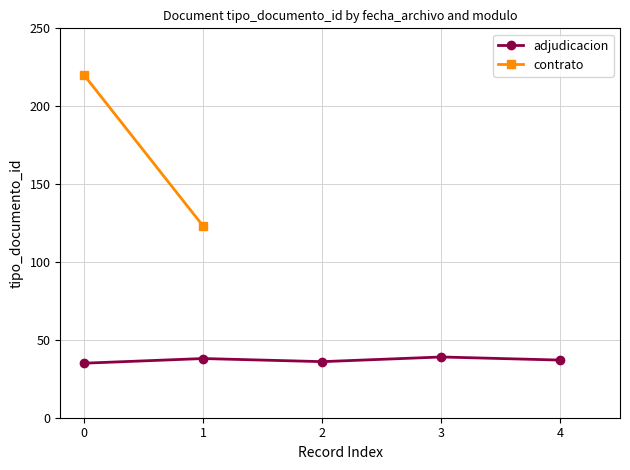

What is the value of the adjudicacion point at the 5th from the left?

37